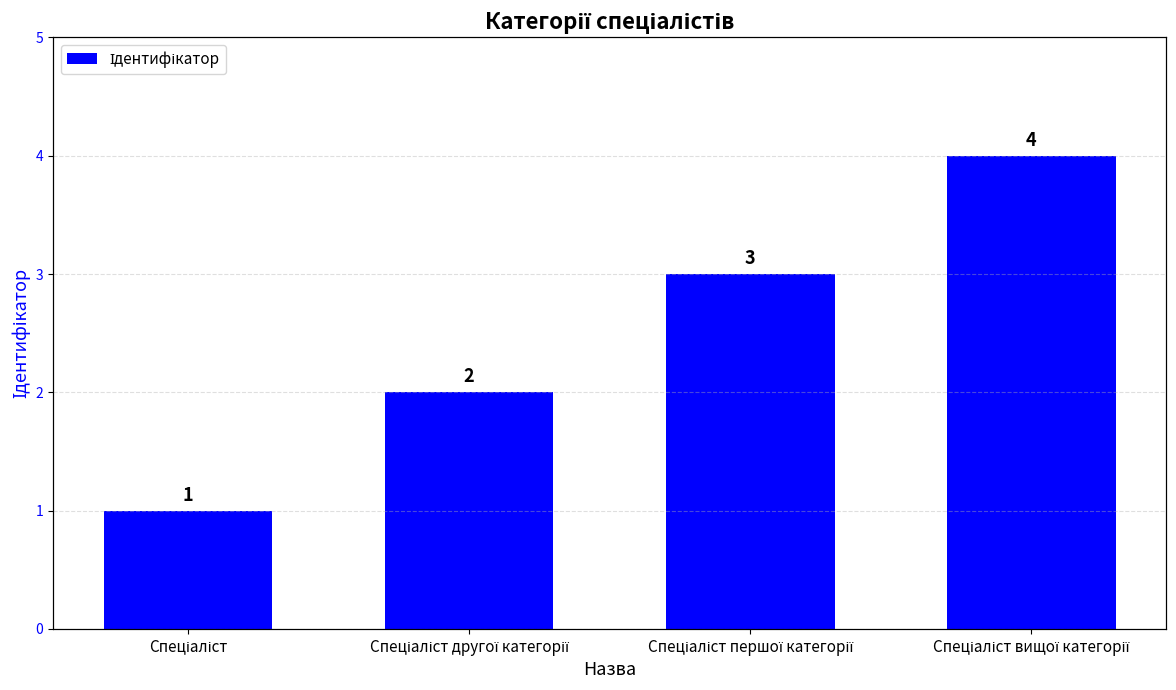

How many series are shown in this chart?

1